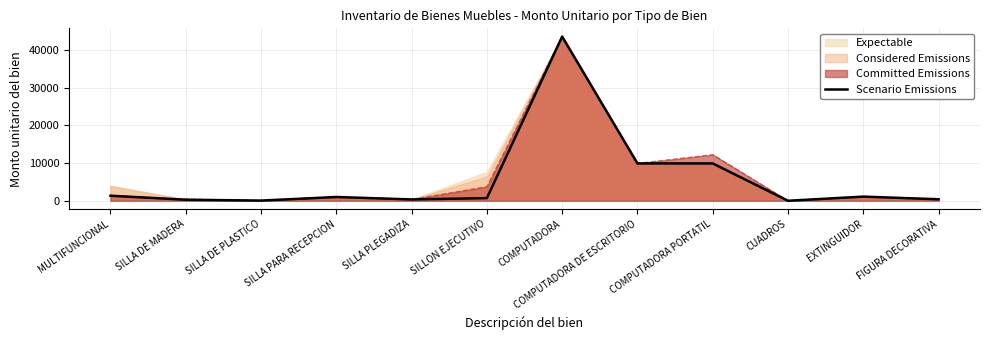

Which label corresponds to the largest value in the chart?

COMPUTADORA